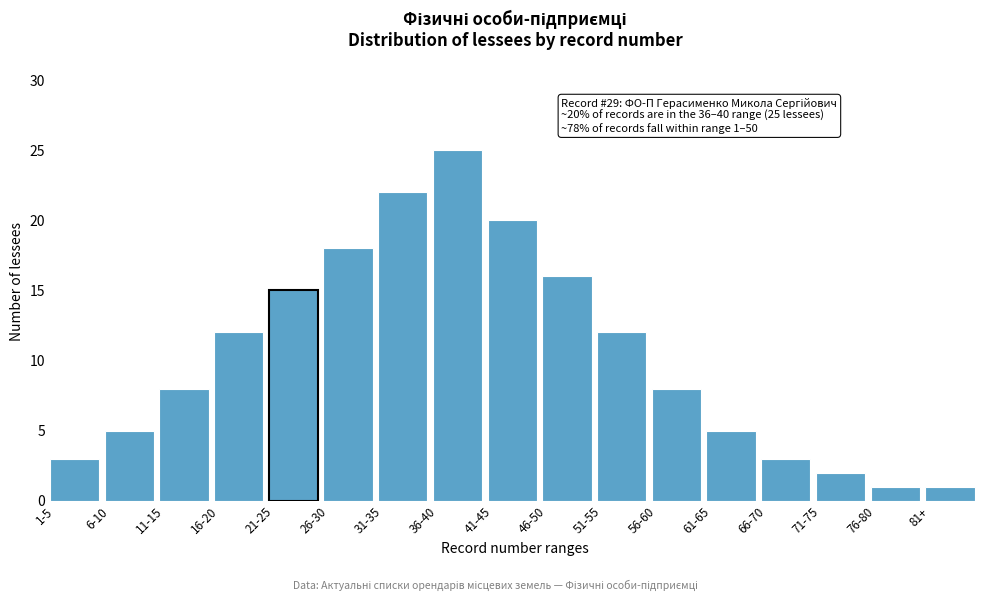

Reading left to right, list all the values displayed in this chart.

1-5=3	6-10=5	11-15=8	16-20=12	21-25=15	26-30=18	31-35=22	36-40=25	41-45=20	46-50=16	51-55=12	56-60=8	61-65=5	66-70=3	71-75=2	76-80=1	81+=1